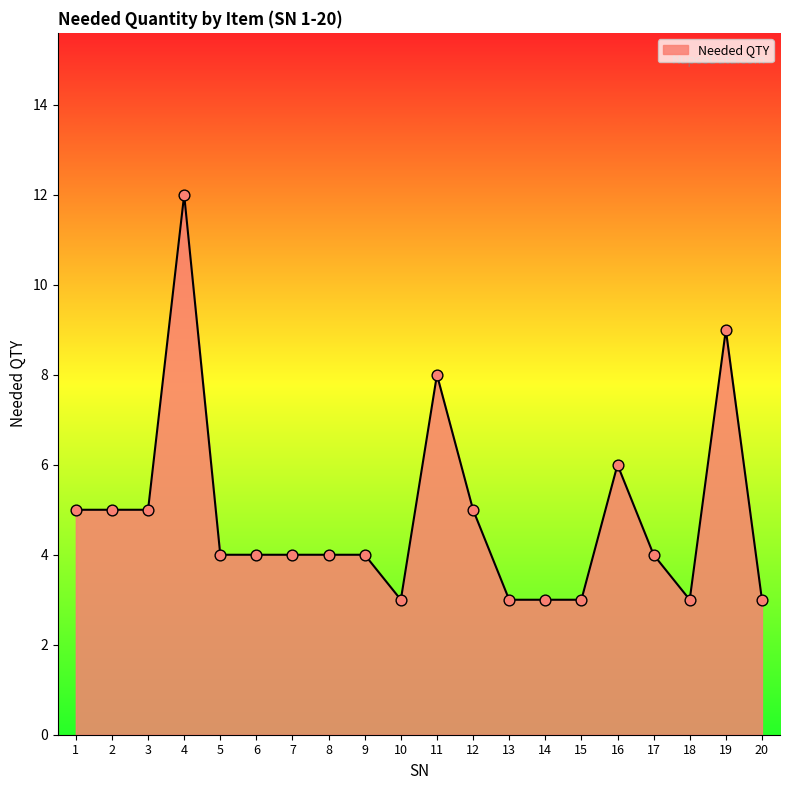

Between 8 and 4, which is larger?

4